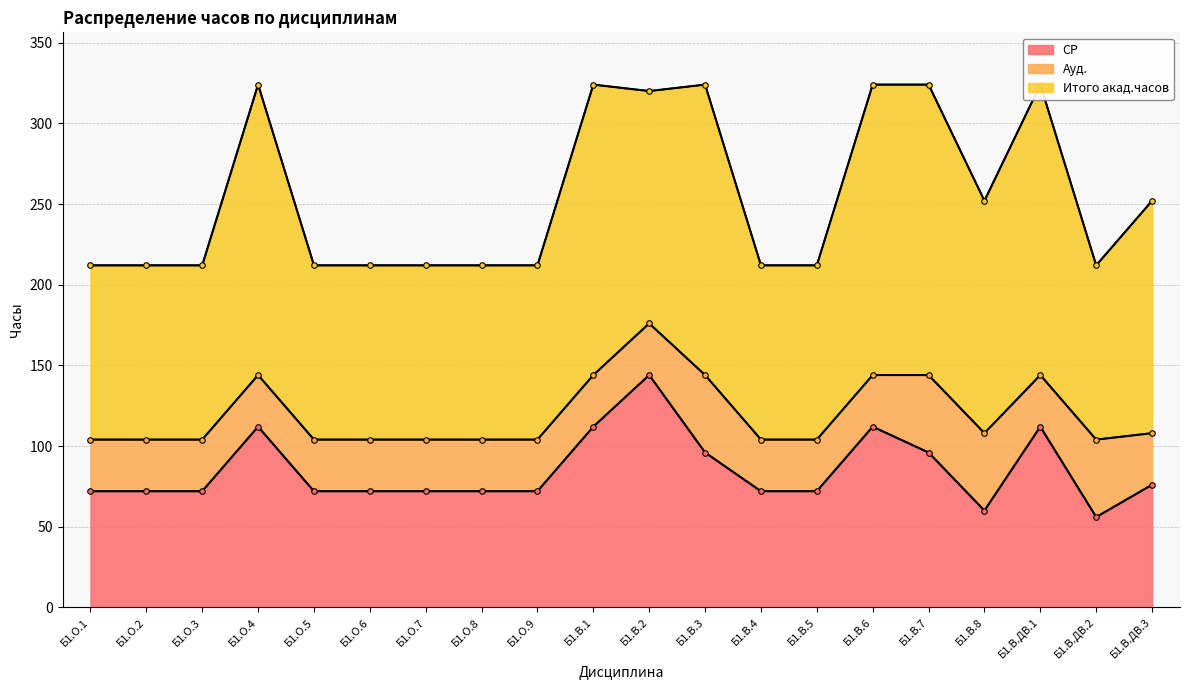

True or false: СР and Итого акад.часов intersect in this chart.

False